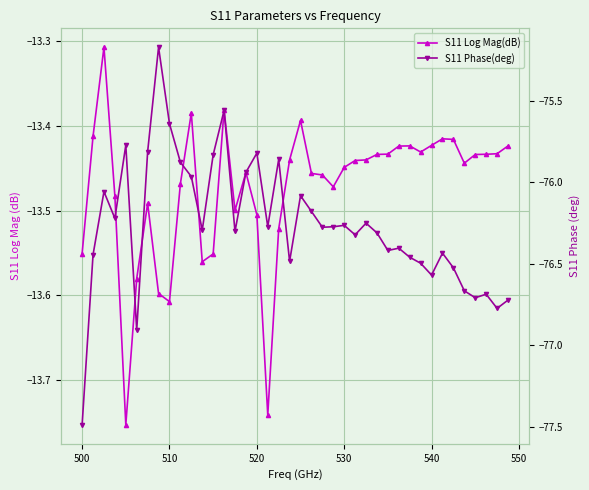

At 500, list the series in order from largest to smallest.

S11 Log Mag(dB), S11 Phase(deg)